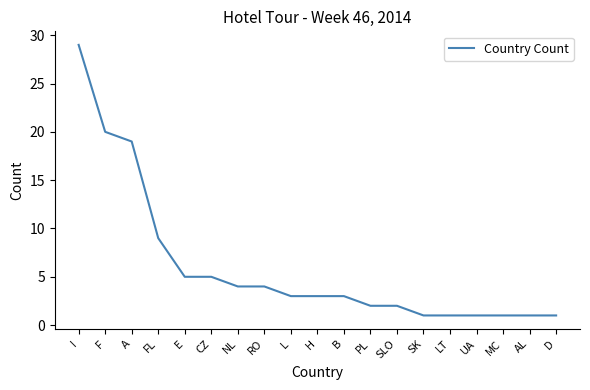

What position from the left is A?

3